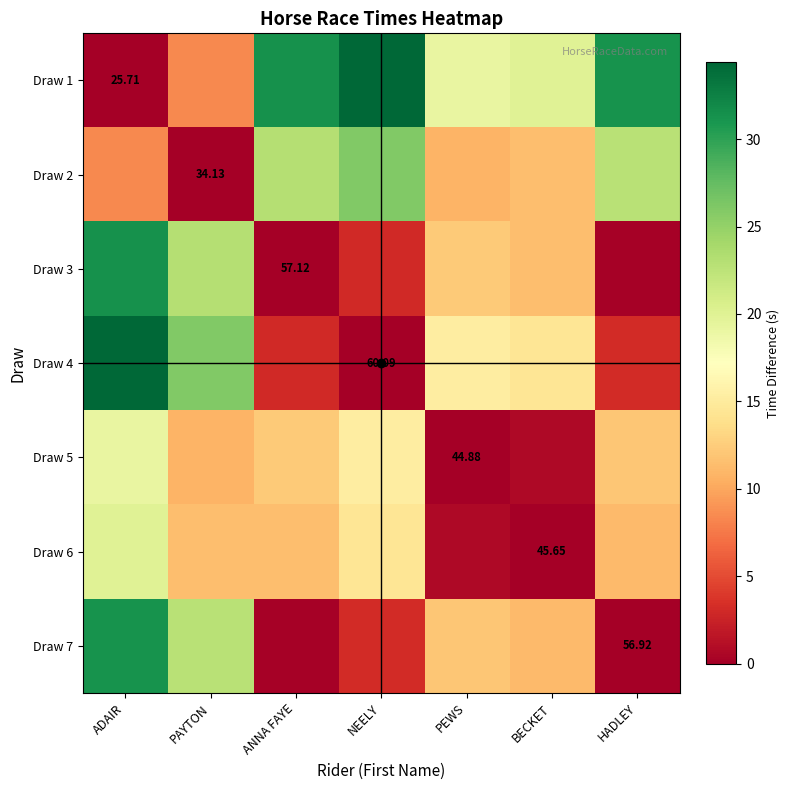

Where is Draw 3 nearest to the value 15?

PEWS